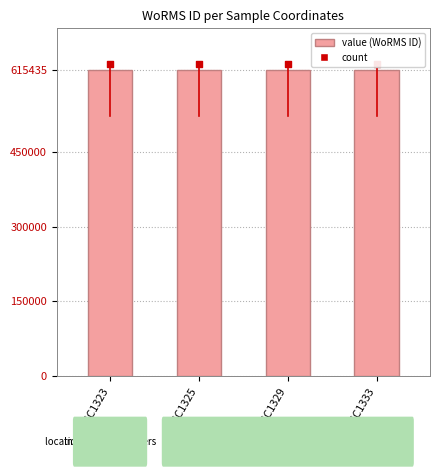

What are all the series names shown in the legend?

WoRMS ID, count